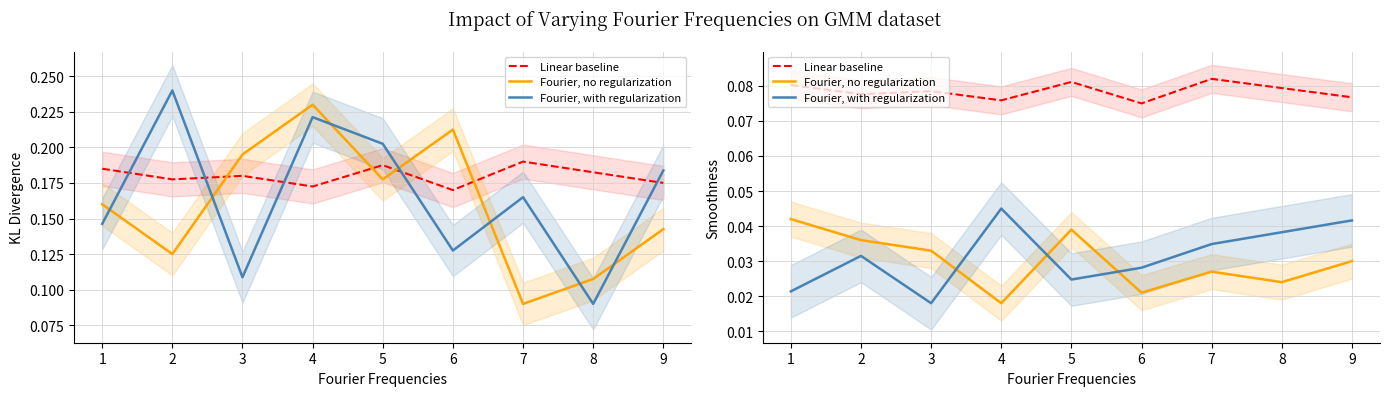

The value of Fourier, no regularization at 1 is 0.1. True or false?

False